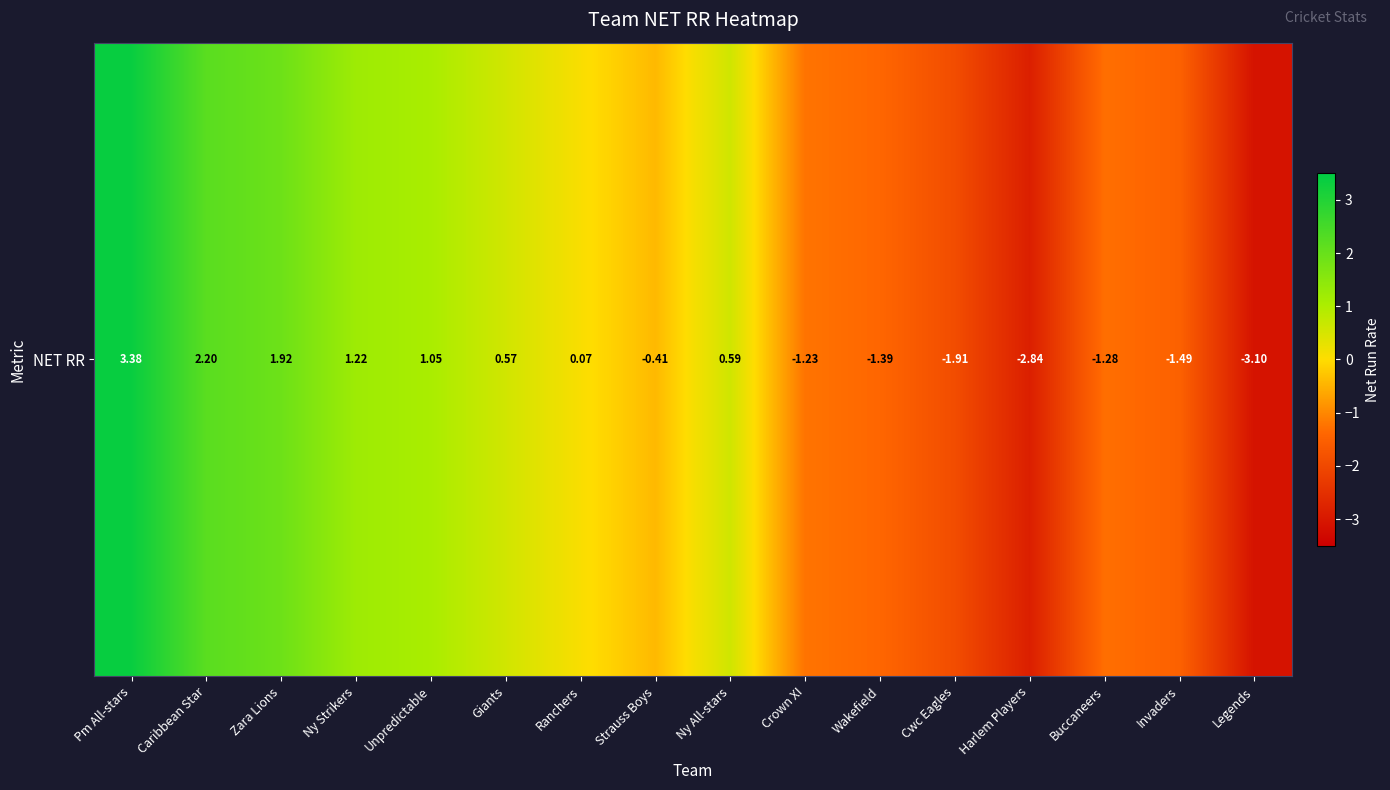

How many series are shown in this chart?

1